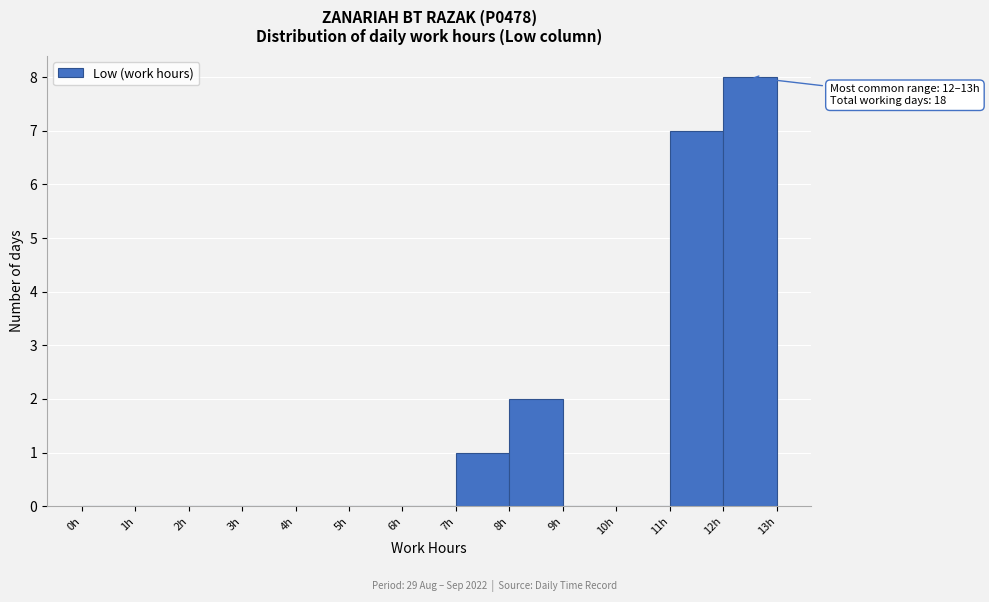

Which range on the x-axis has the tallest bar?

12 to 13